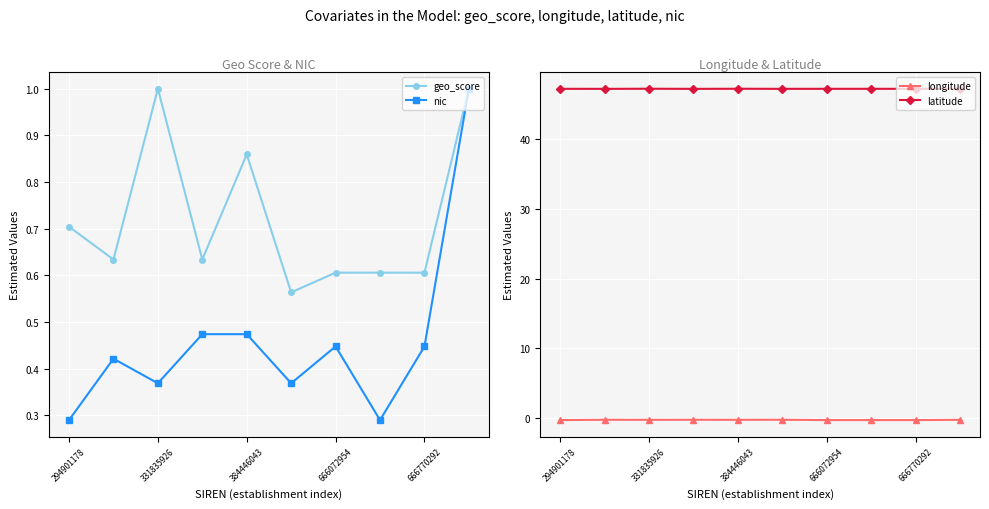

What is the label of the 1st point from the left?

294901178